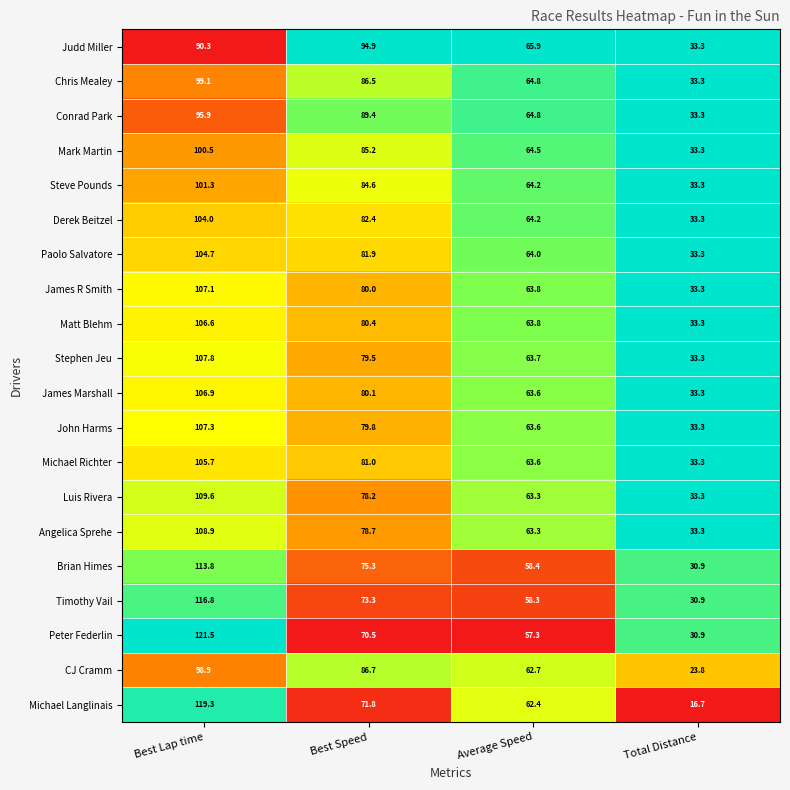

Which series has the largest range (max minus min)?

Michael Langlinais